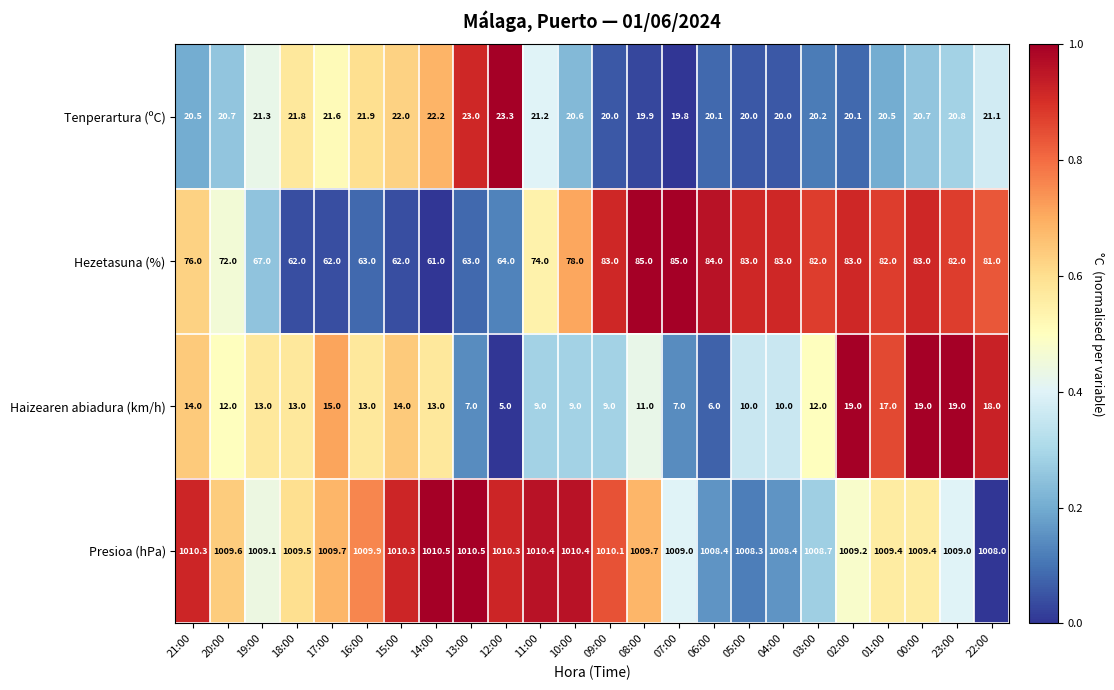

What is the spread (max minus min) of values at 02:00?

990.2